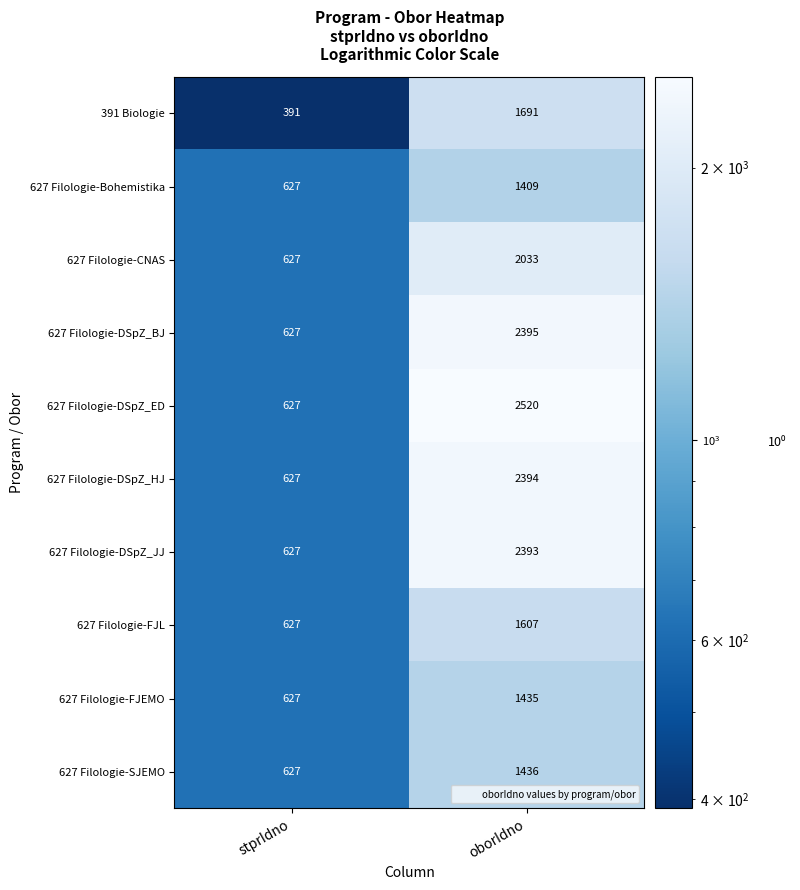

What is the greatest value displayed?

2520